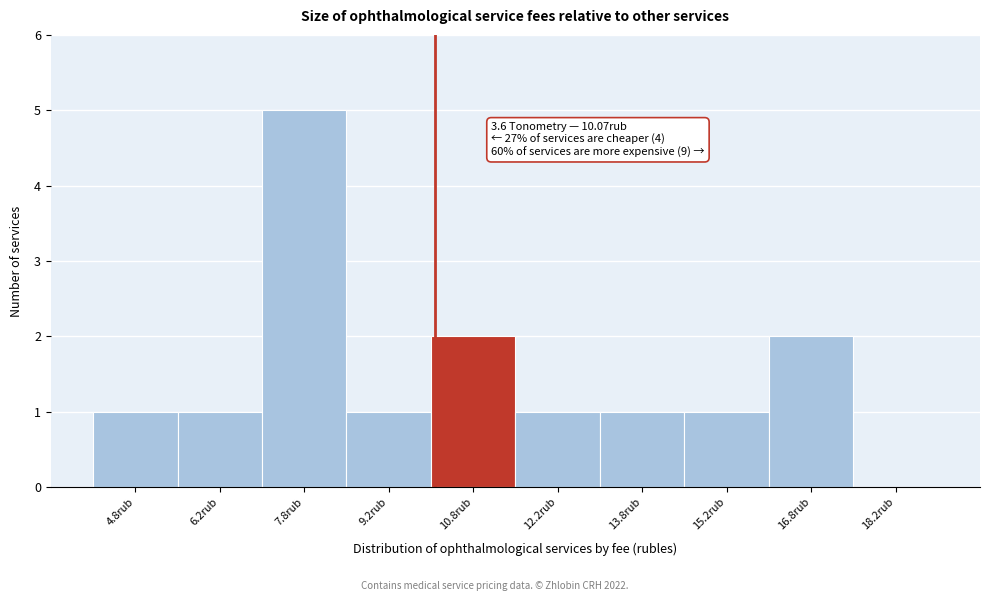

Which range on the x-axis has the tallest bar?

7.0 to 8.5